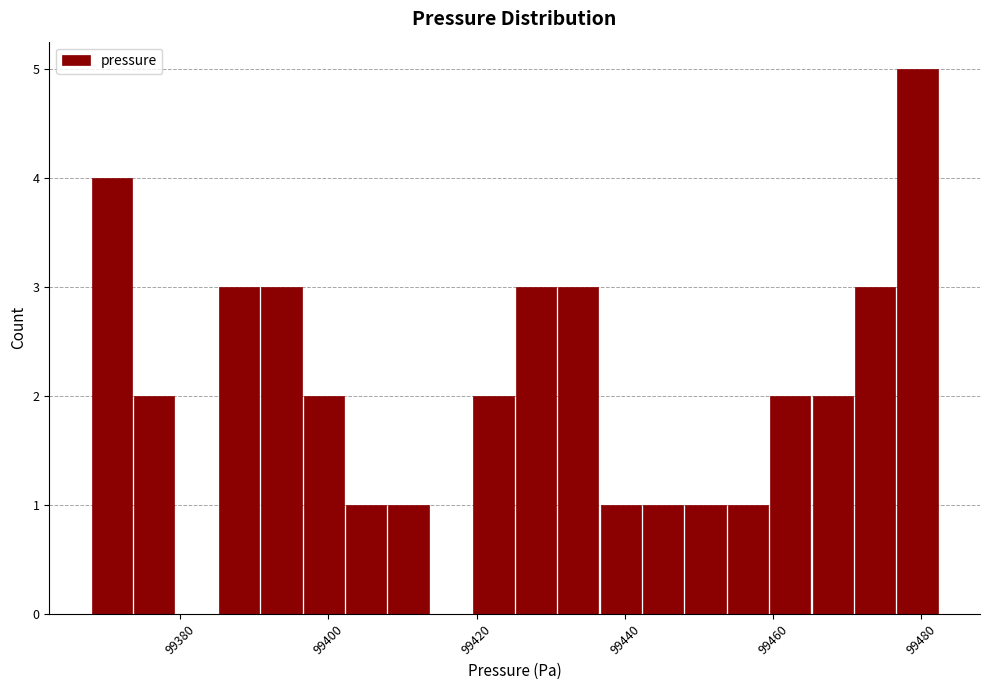

Read against the x-axis, roughly where is the centre of the tallest bar?

99480